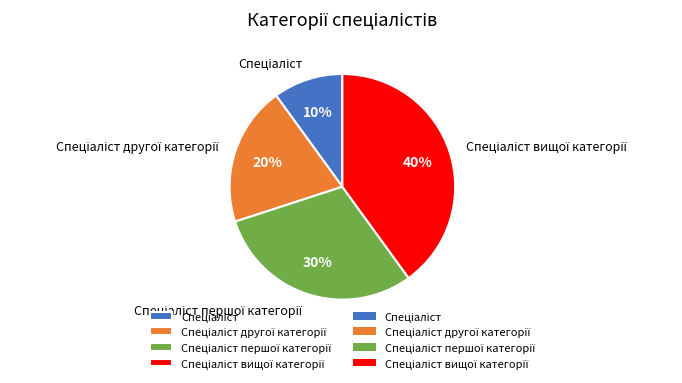

Is there any slice that represents more than half of the pie?

No